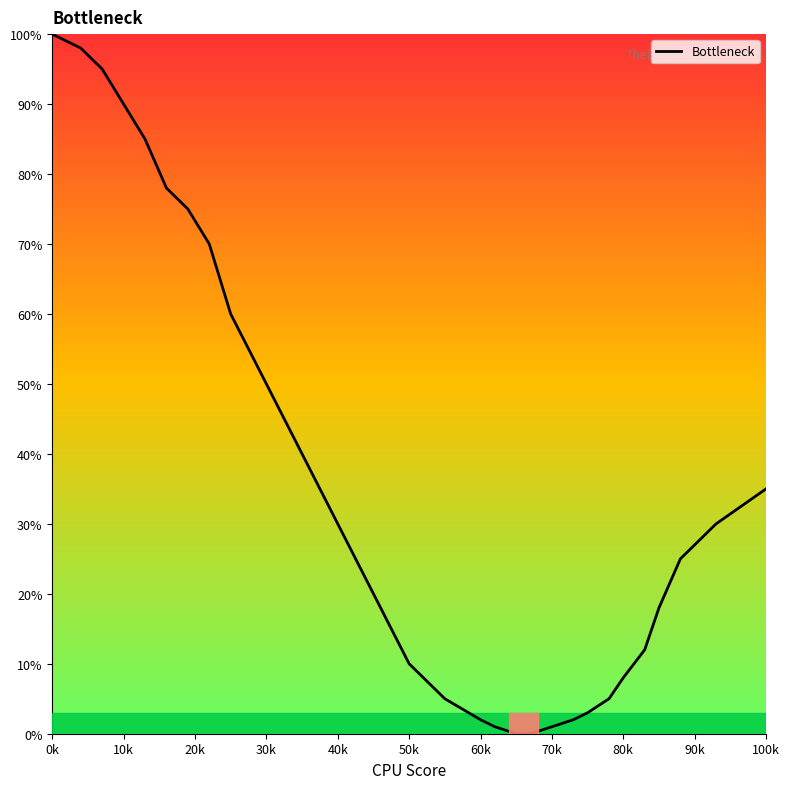

What is the difference between the maximum and minimum values?

100